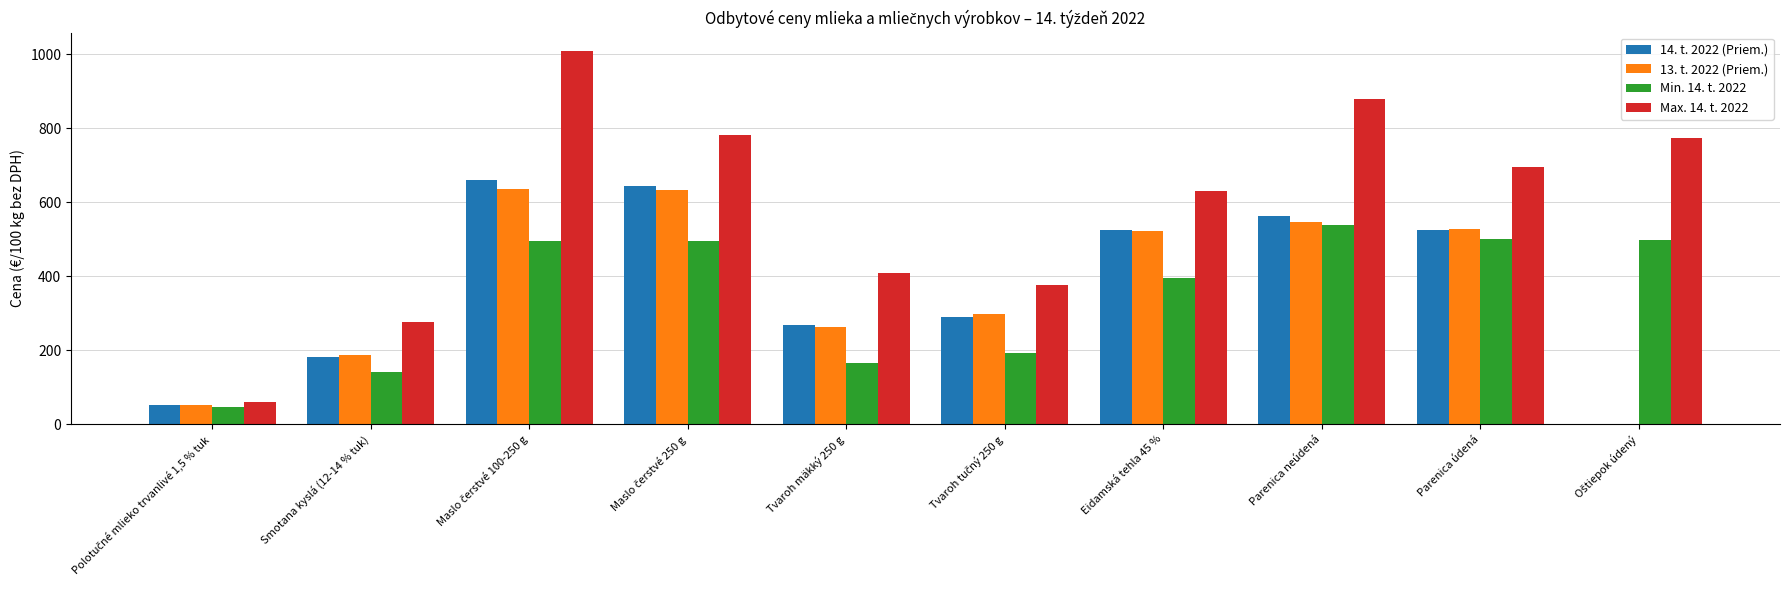

Is the value of Max. 14. t. 2022 at Smotana kyslá (12-14 % tuk) greater than the value of Min. 14. t. 2022 at Smotana kyslá (12-14 % tuk)?

Yes